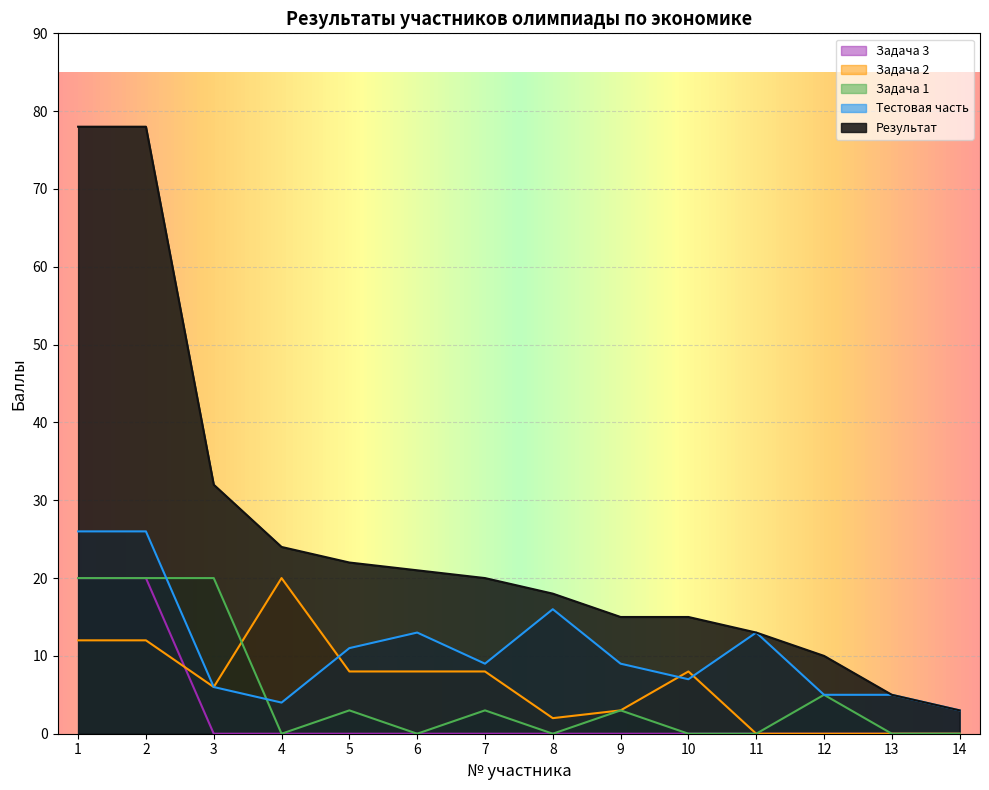

True or false: Результат and Задача 1 intersect in this chart.

False